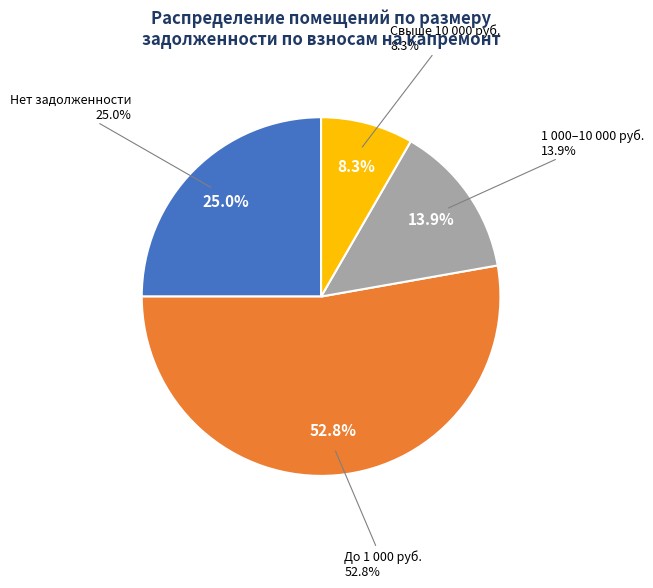

Is 6 the majority of the pie?

No